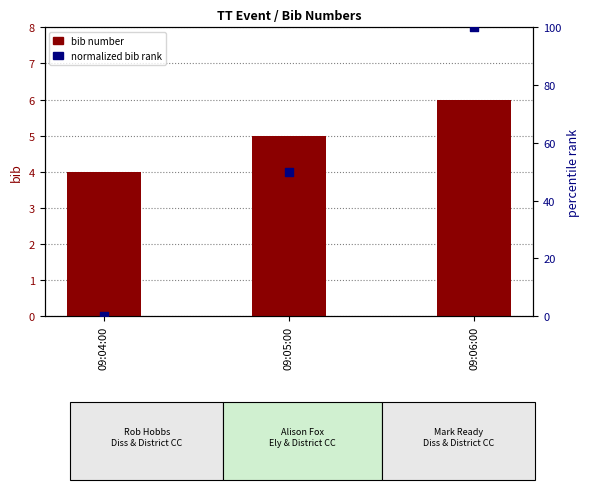

Which series has the widest spread of Y values?

normalized bib rank